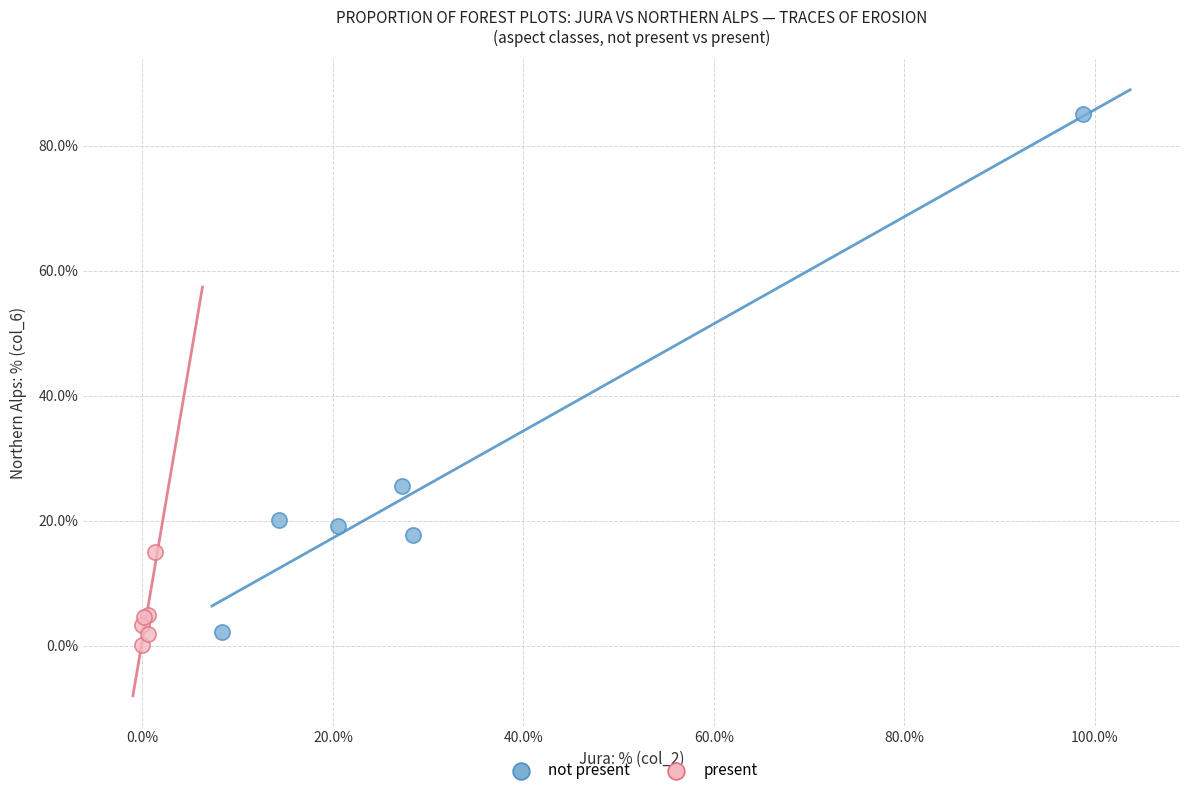

Which series has the widest spread of Y values?

not present